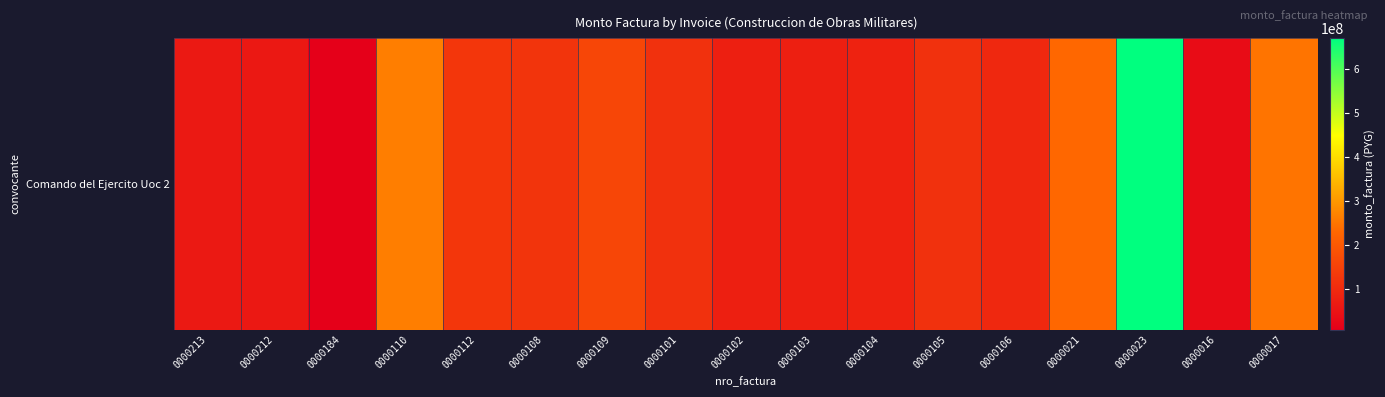

Which category has the lowest value across all series?

0000184